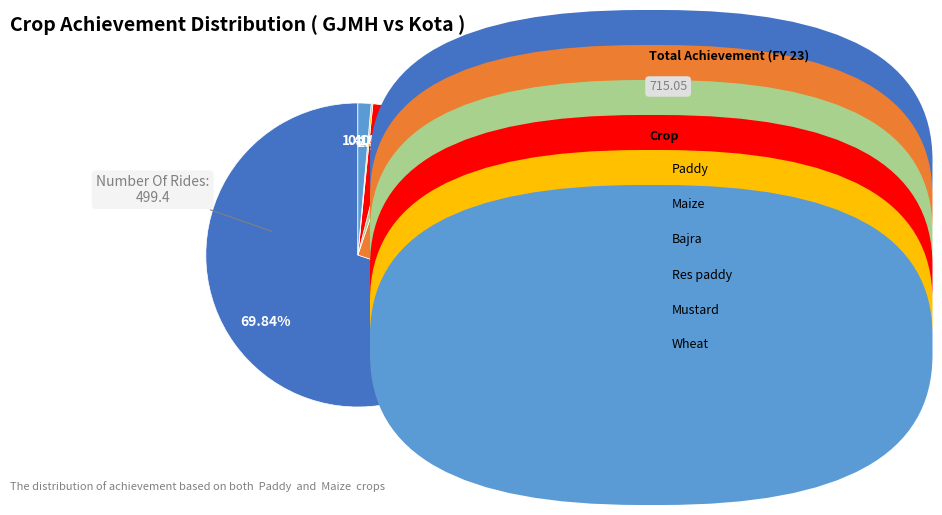

Is there any slice that represents more than half of the pie?

Yes